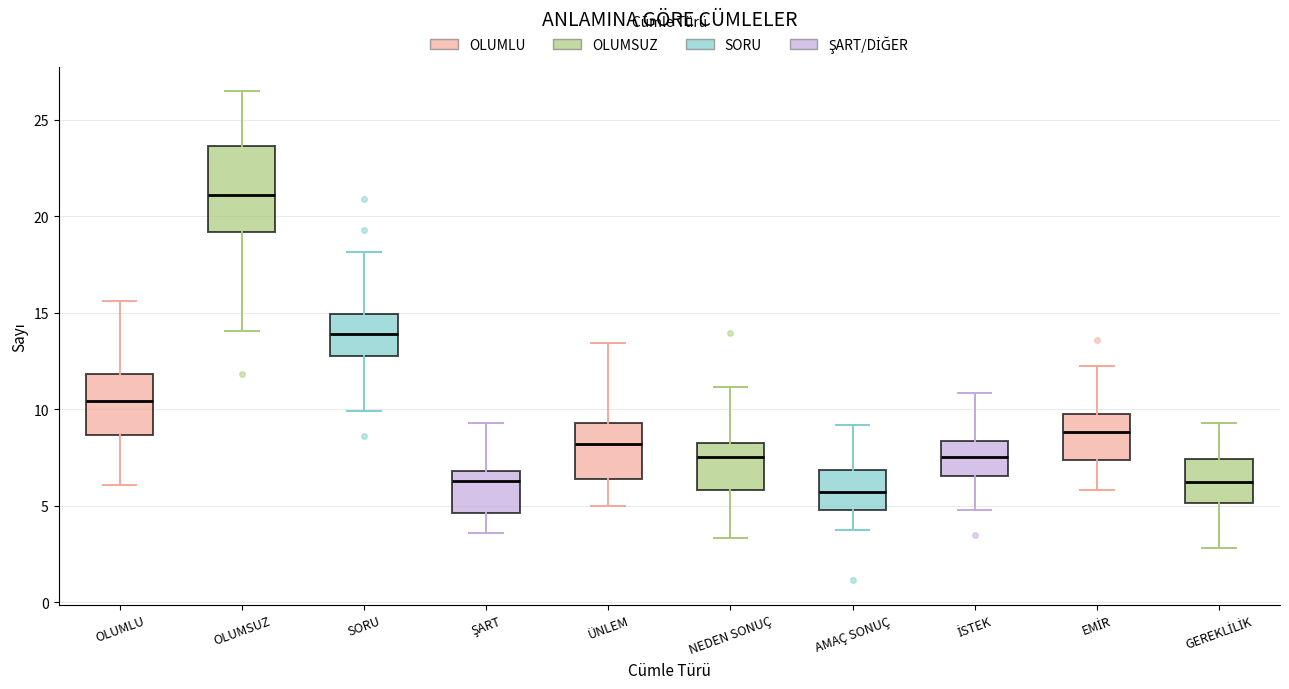

Where is the lower edge of the box for ŞART on the y-axis? The values are not printed on the chart, so give them approximately, as read against the axis.

4.5